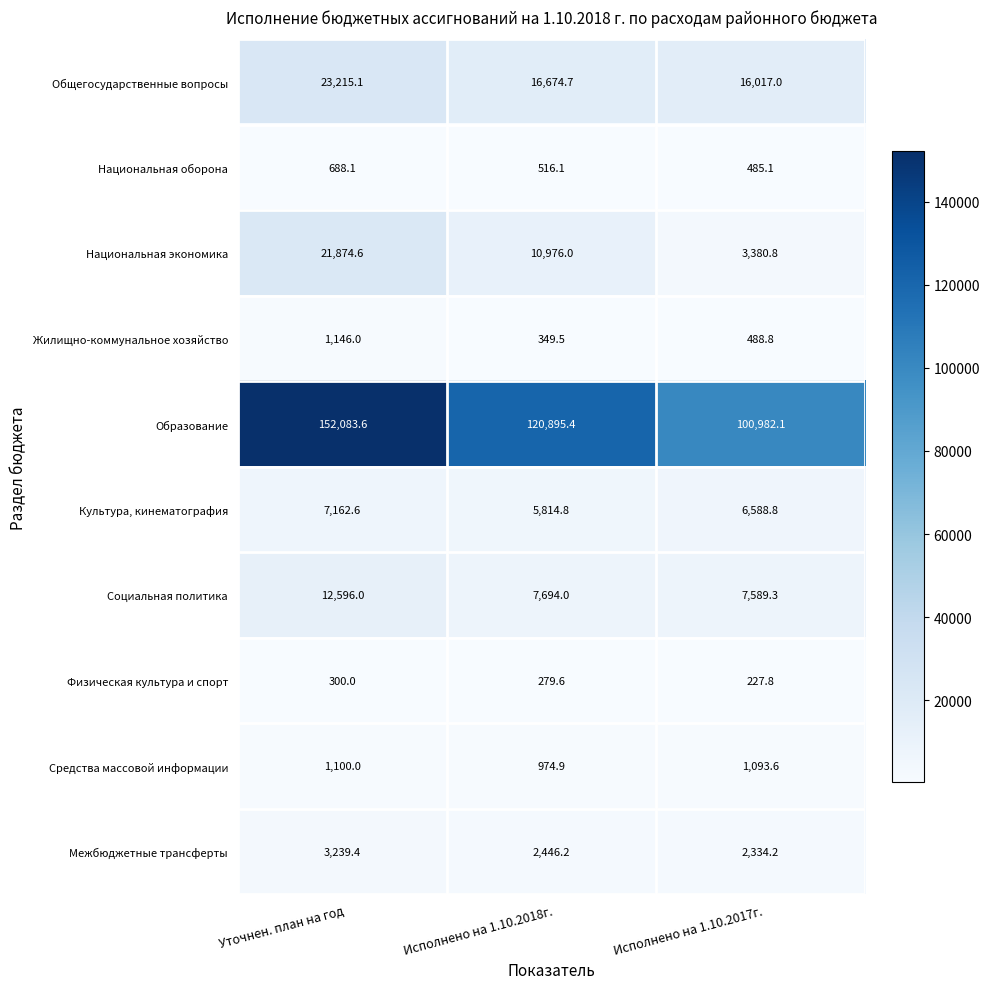

Which series changed the most between Исполнено на 1.10.2018г. and Исполнено на 1.10.2017г.?

Образование